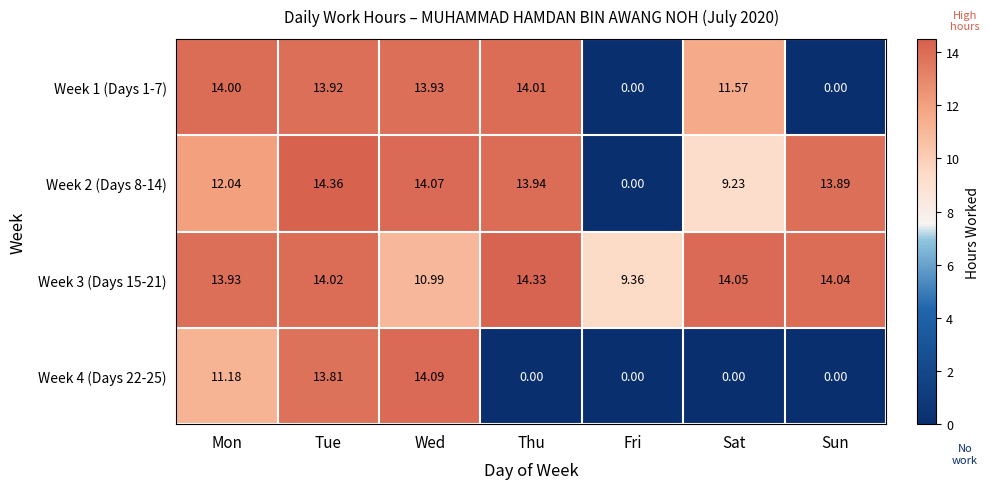

Which series has the largest range (max minus min)?

Week 2 (Days 8-14)